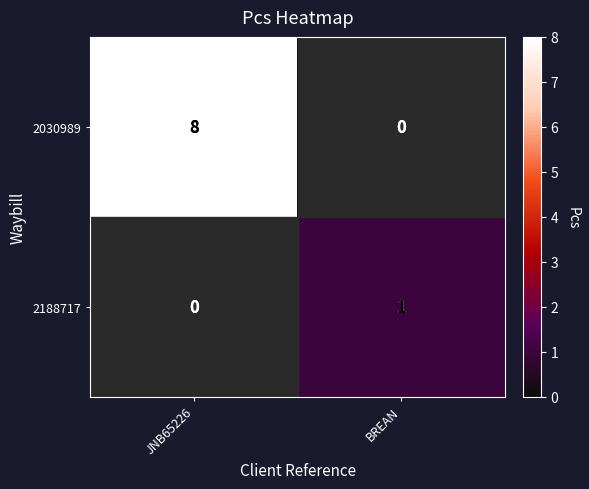

Which series has the largest total across all categories?

2030989